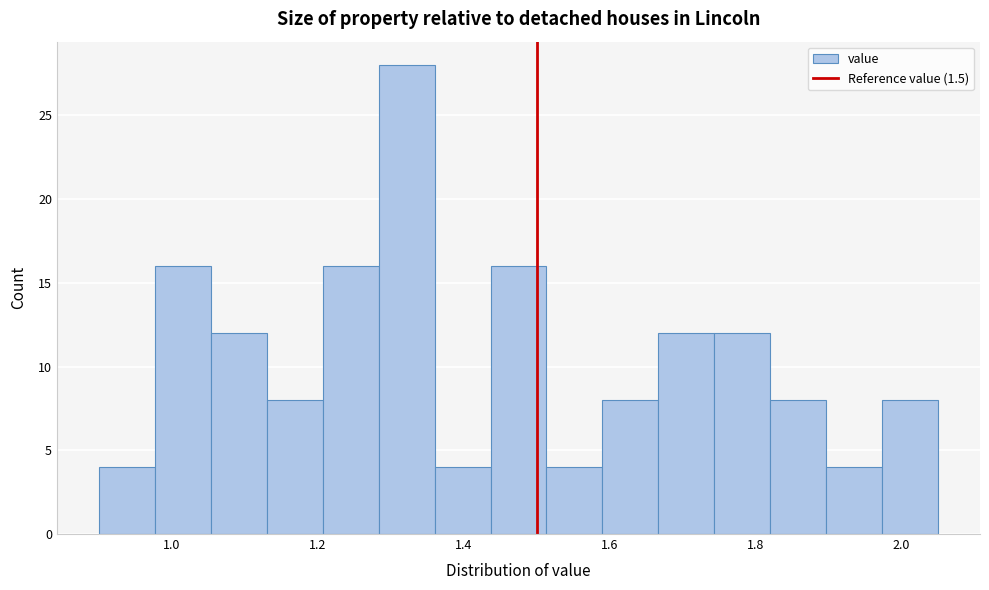

Around what value on the x-axis is the tallest bar? Give the approximate position of its centre, as read against the axis.

1.32